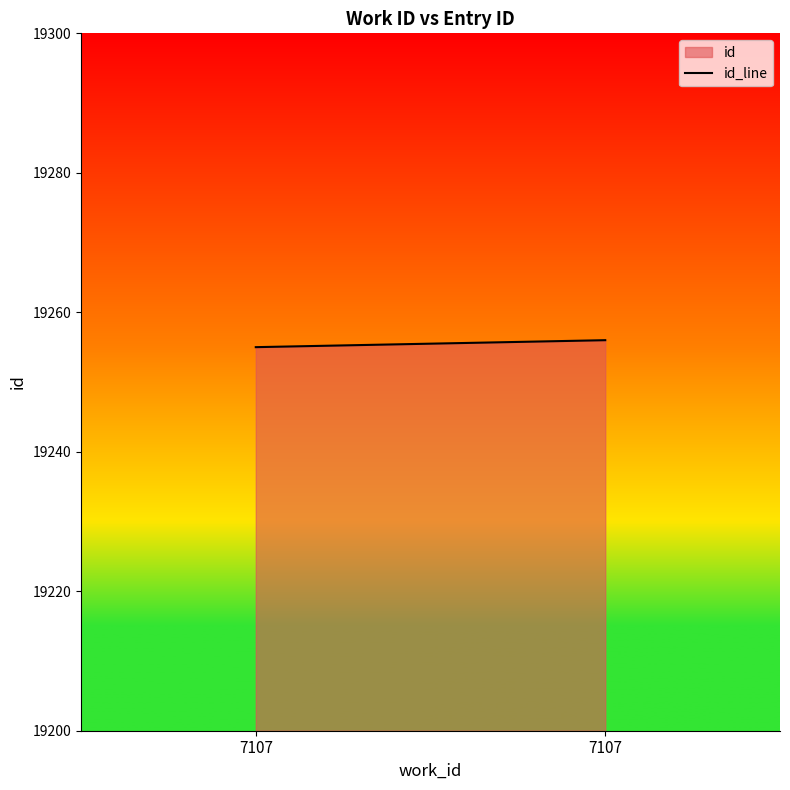

The chart shows a value of 33997 at 7107. True or false?

False